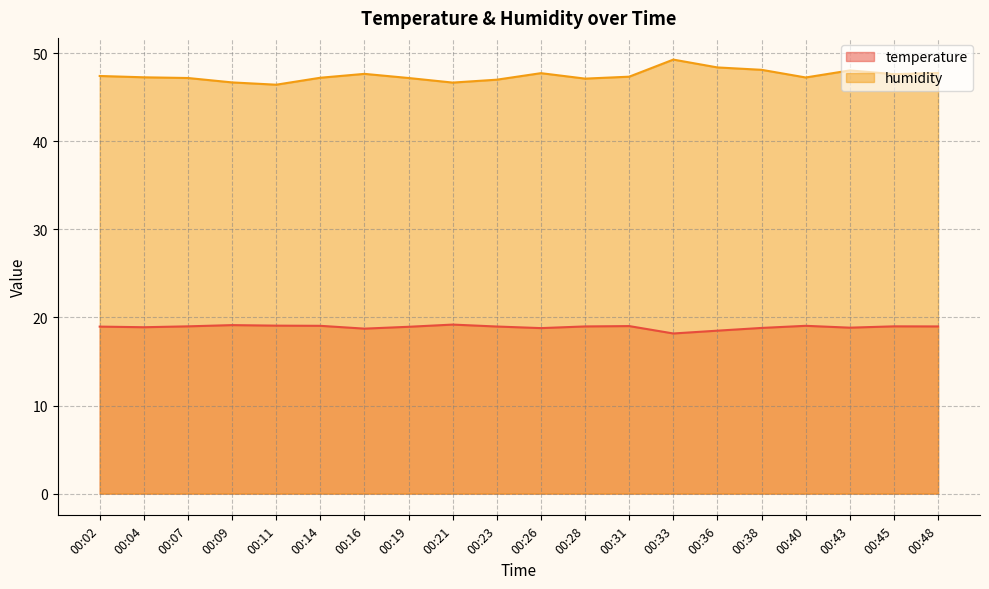

True or false: humidity and temperature cross at least once.

False